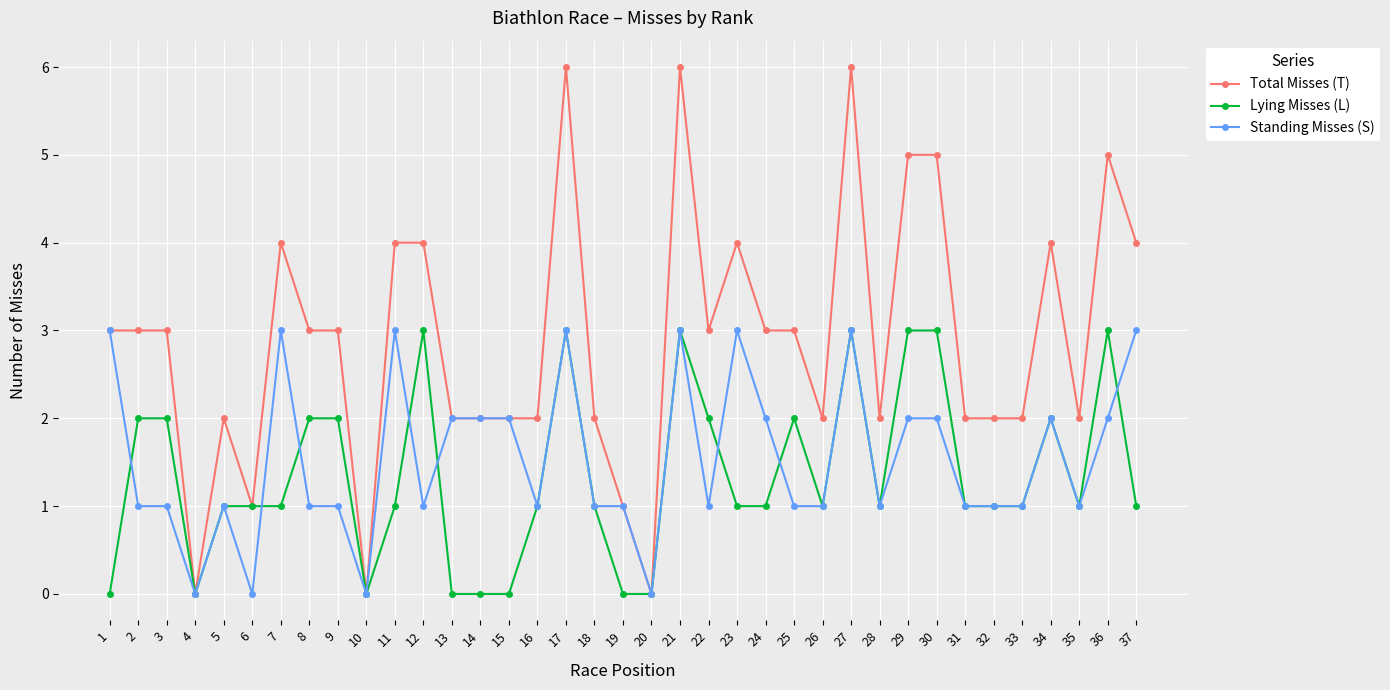

What is the sum of all Total Misses (T) values?

107